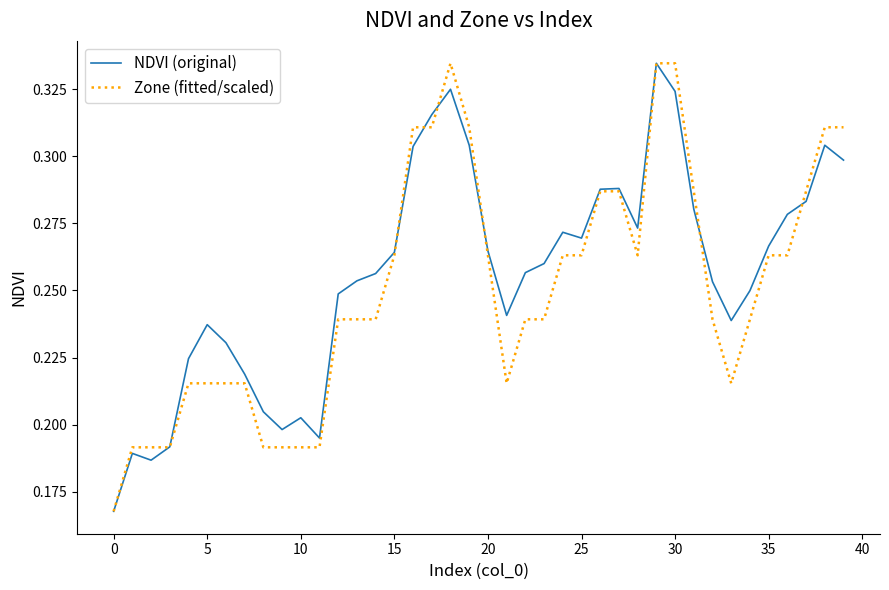

Is this an area chart (filled region under the line)?

No